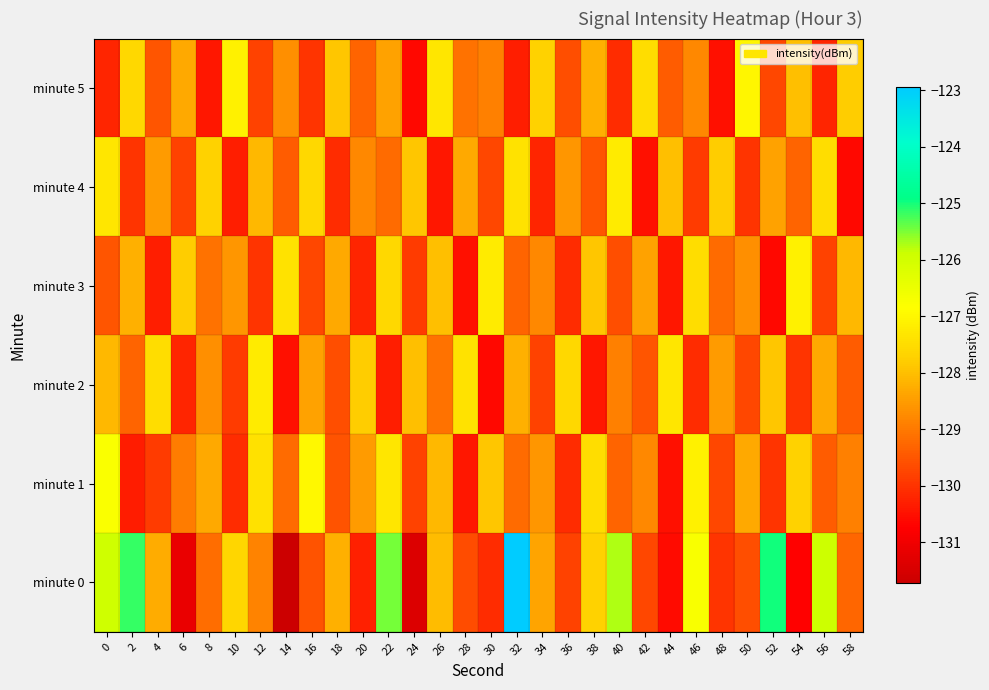

At 6, list the series in order from smallest to largest.

minute 0, minute 2, minute 4, minute 1, minute 5, minute 3